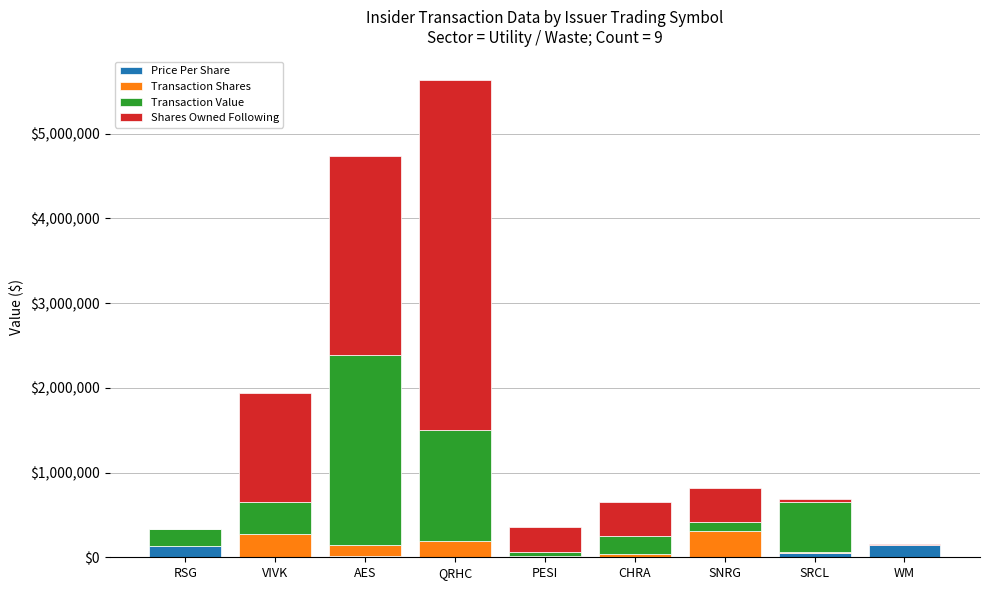

At which category is the sum across all series the highest?

QRHC